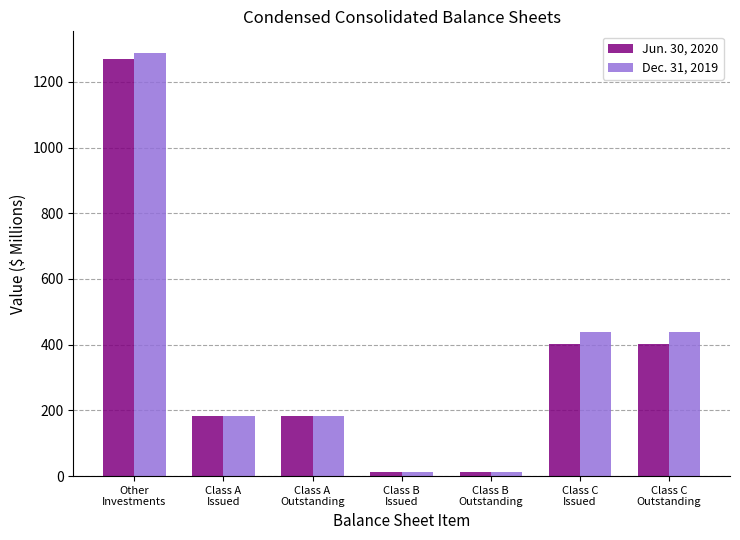

What is the spread (max minus min) of values at Class B
Issued?

0.4